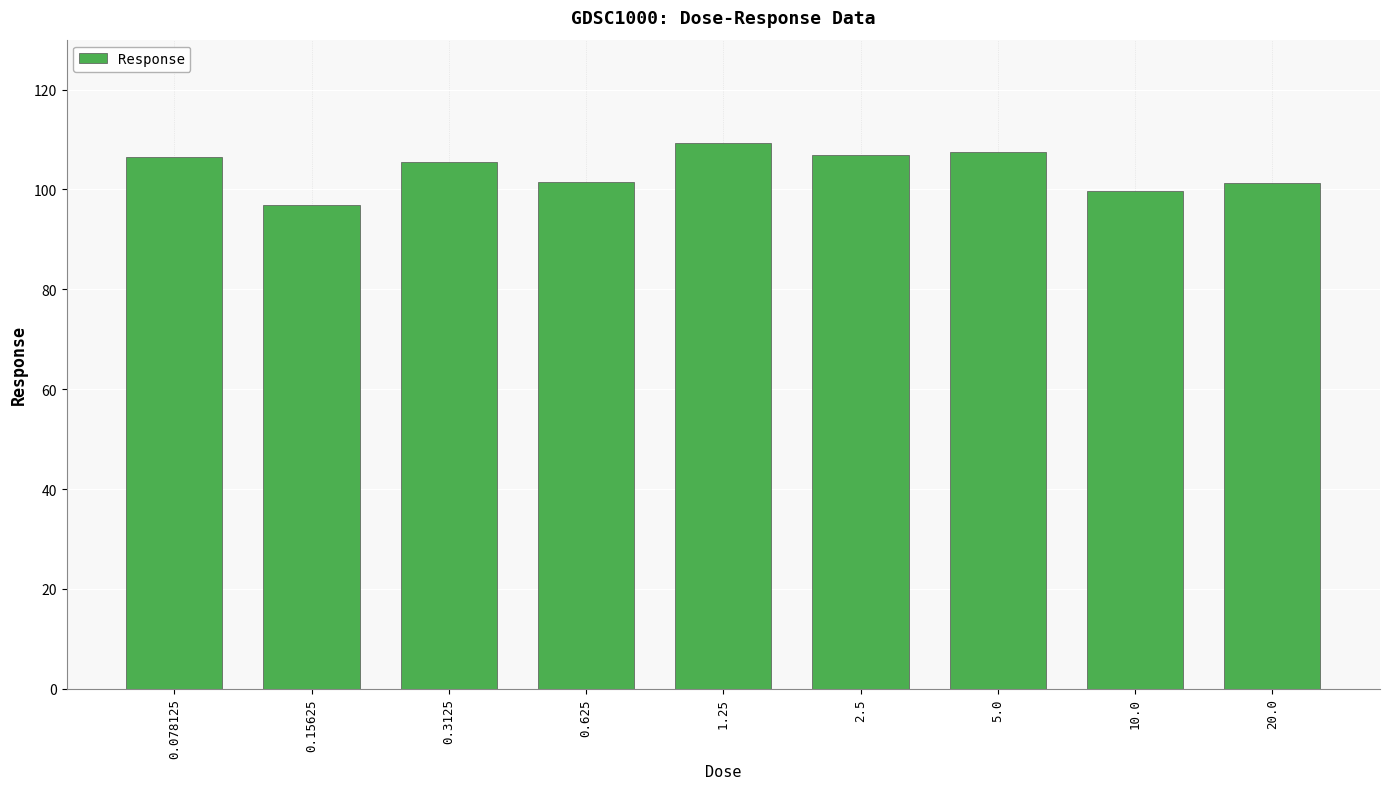

Between 0.625 and 0.15625, which is larger?

0.625